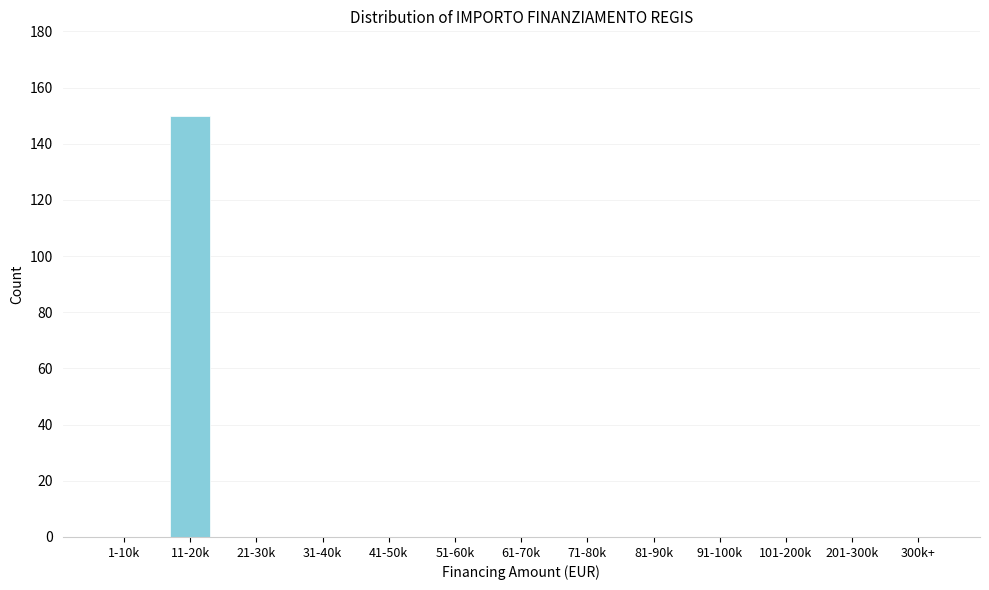

Reading right to left, transcribe all the data shown in this chart.

300k+=0	201-300k=0	101-200k=0	91-100k=0	81-90k=0	71-80k=0	61-70k=0	51-60k=0	41-50k=0	31-40k=0	21-30k=0	11-20k=150	1-10k=0